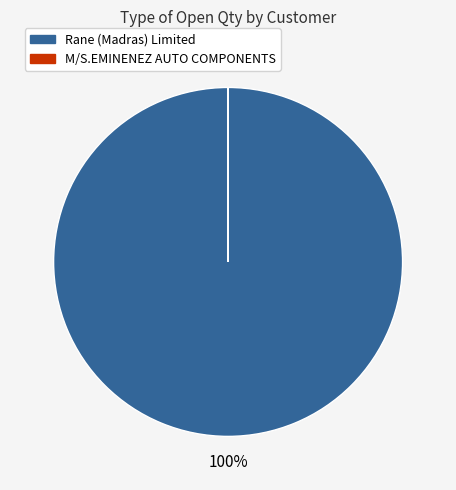

Is there any slice that represents more than half of the pie?

Yes